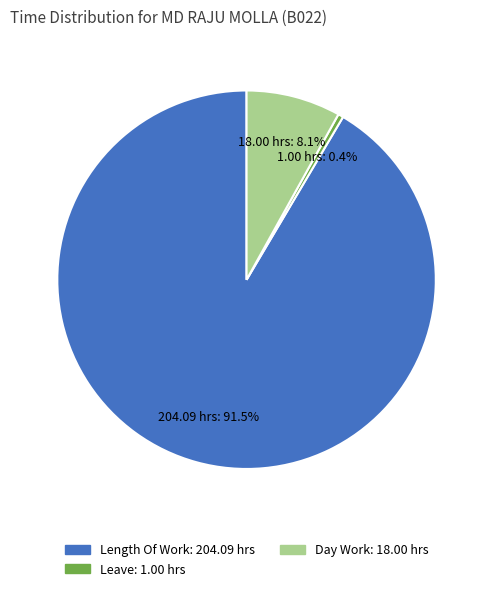

Is there a majority slice in this chart?

Yes